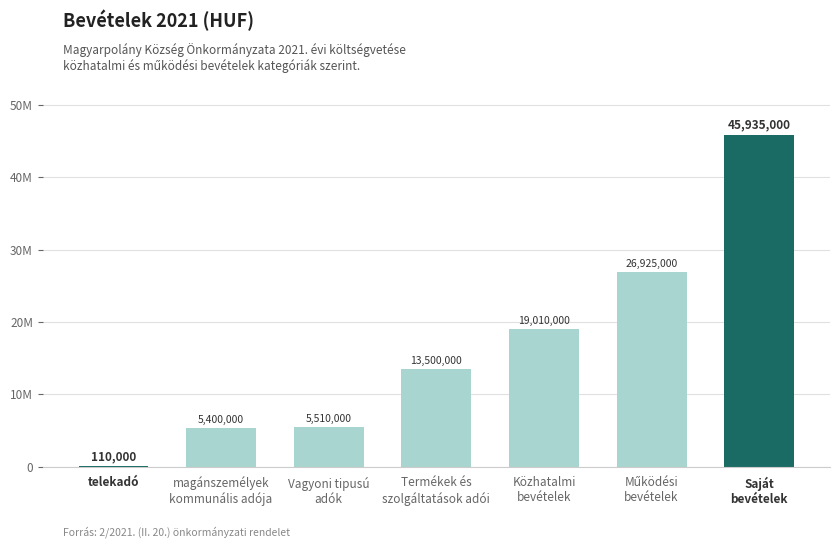

At which label is the value closest to 23022500?

Működési
bevételek